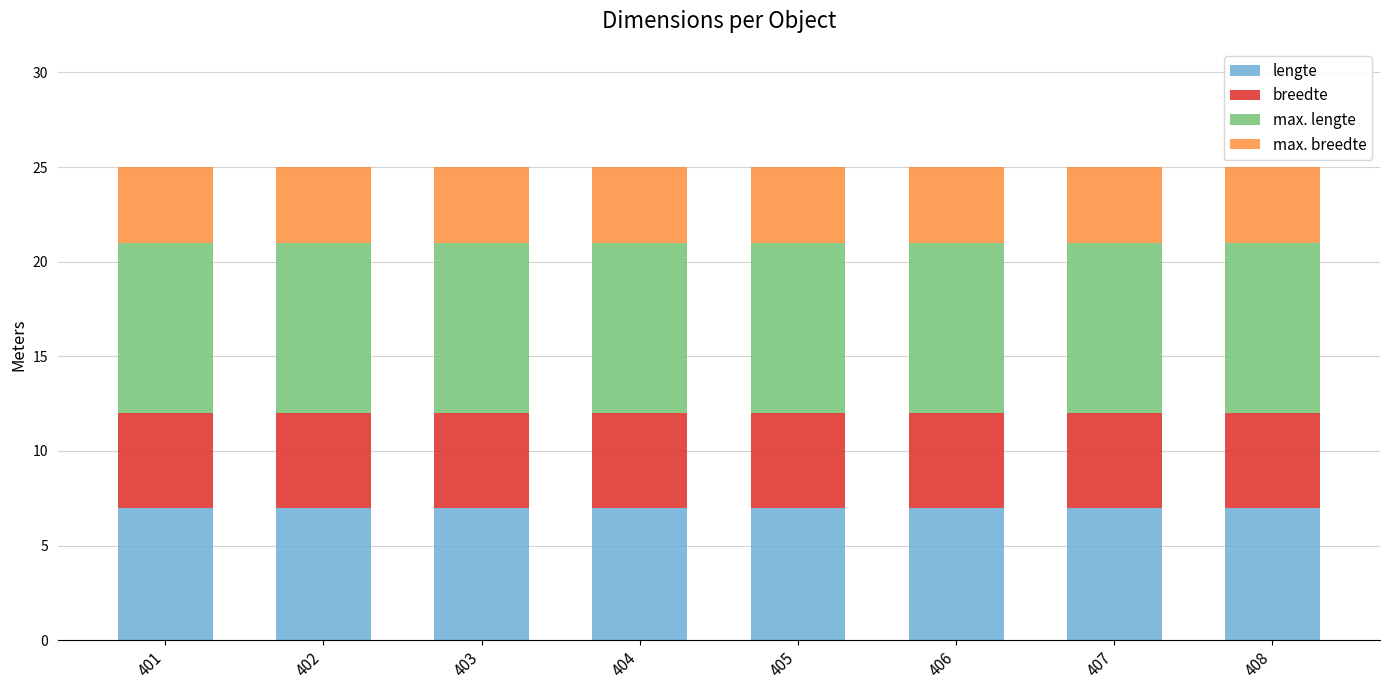

What is the minimum value for lengte?

7